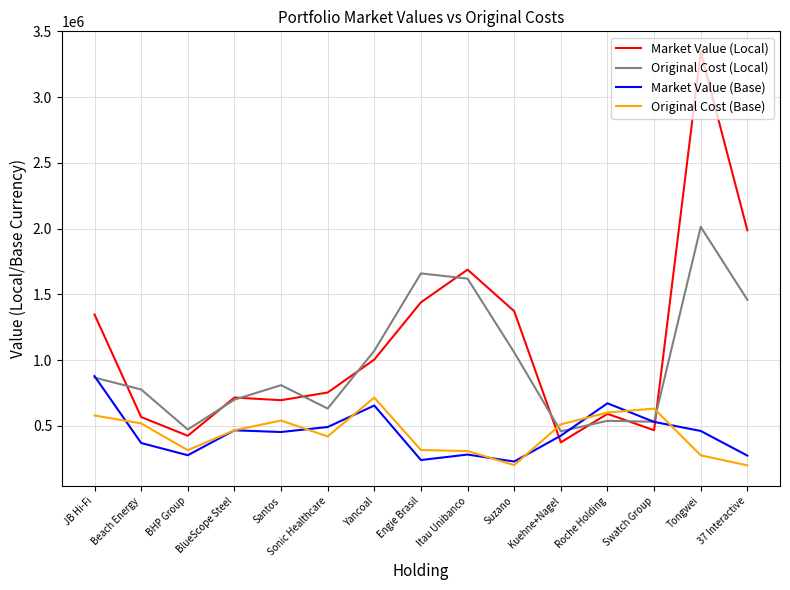

Which series has the largest total across all categories?

Market Value (Local)